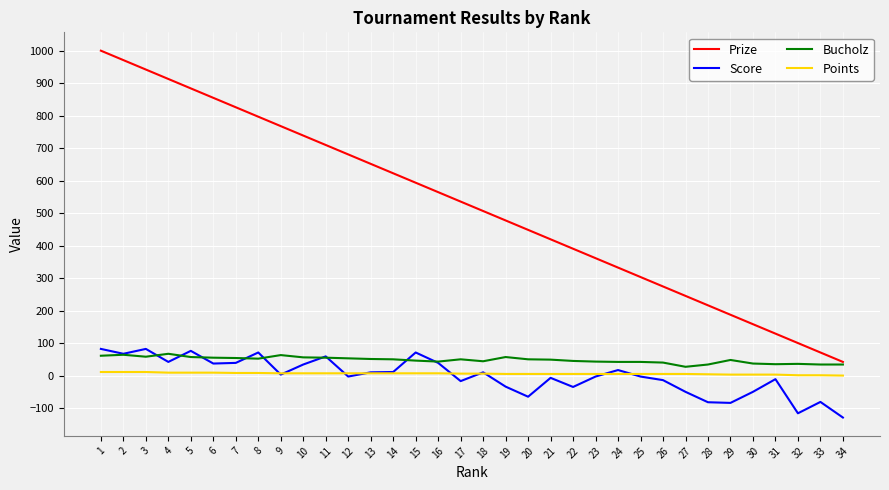

True or false: Prize and Score intersect in this chart.

False